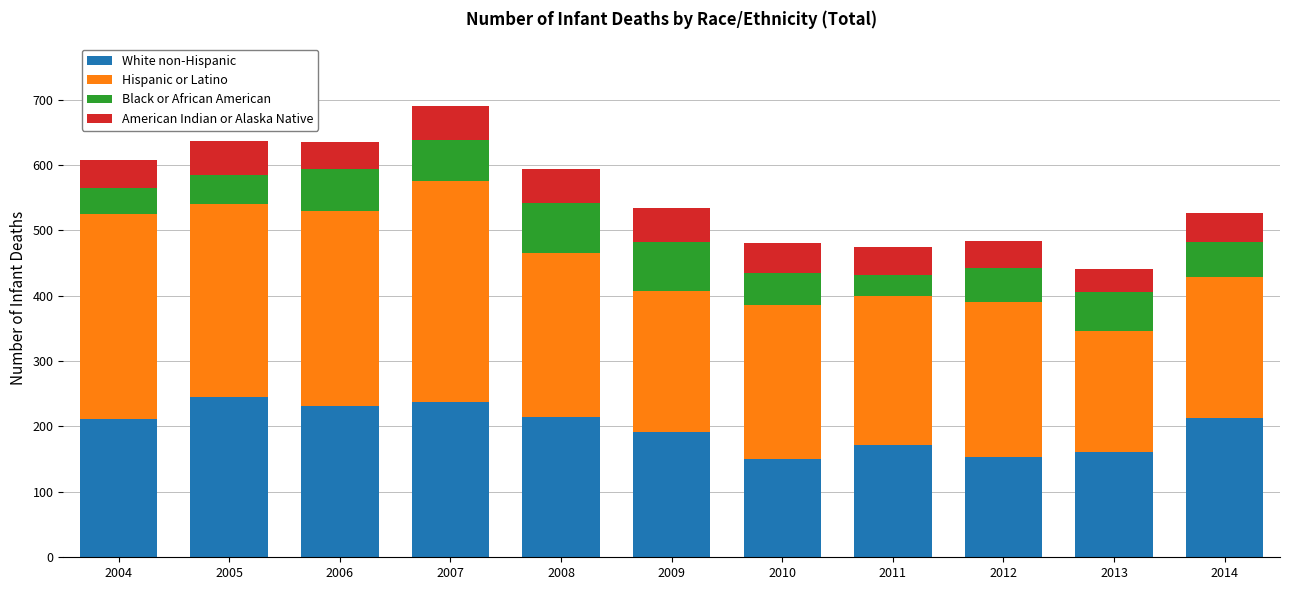

Are the bars grouped side by side (vs. stacked)?

No